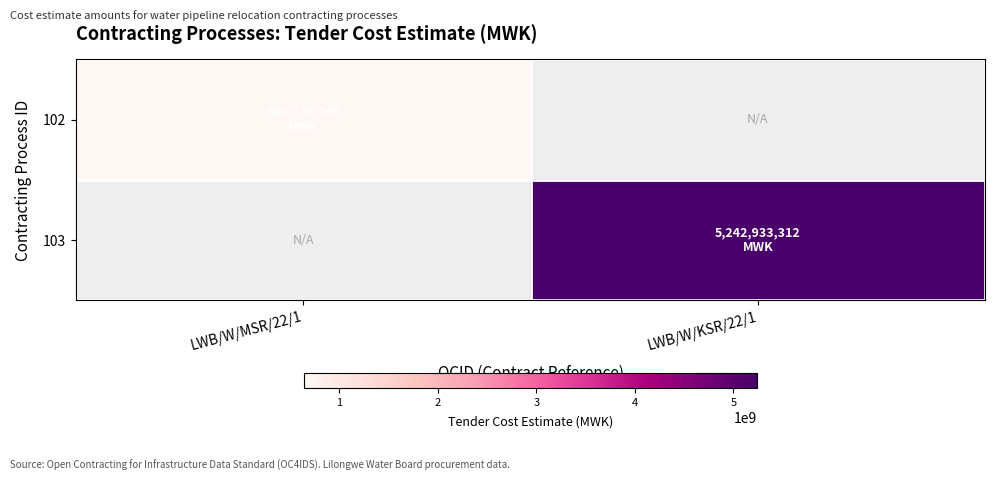

Reading left to right, transcribe all the data shown in this chart.

102: LWB/W/MSR/22/1=640738144.8	LWB/W/KSR/22/1=0.0
103: LWB/W/MSR/22/1=0.0	LWB/W/KSR/22/1=5242933311.6